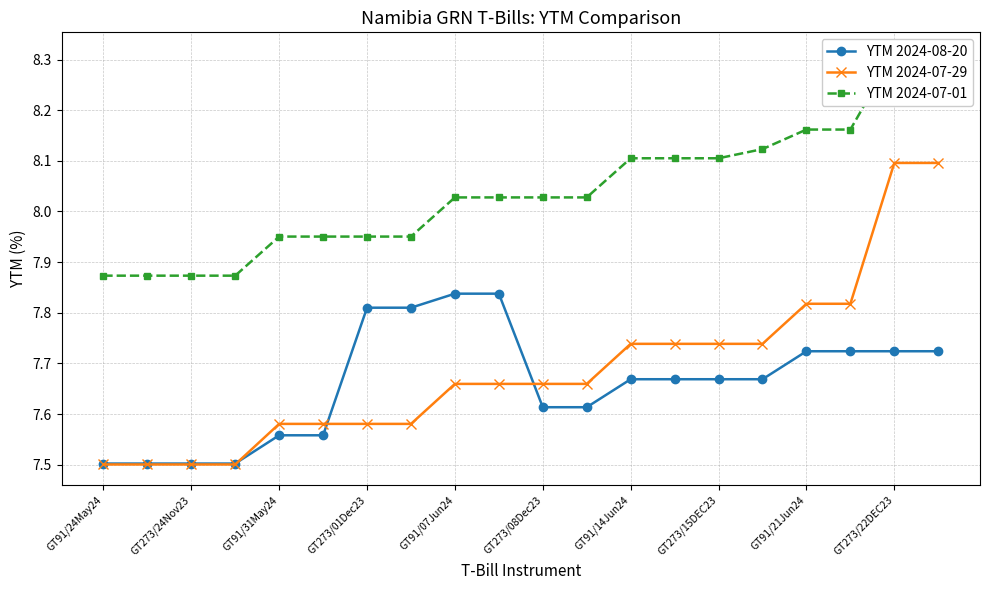

How many lines are shown in the chart?

3